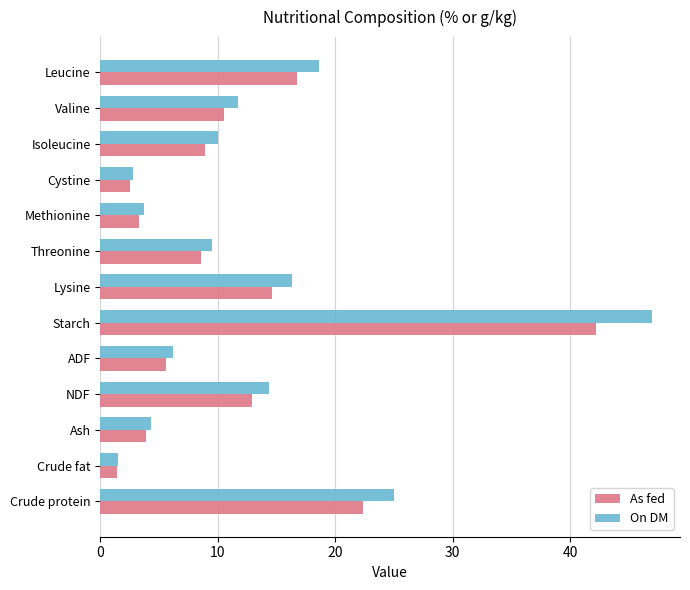

What is the approximate value of On DM at Crude fat?

1.5